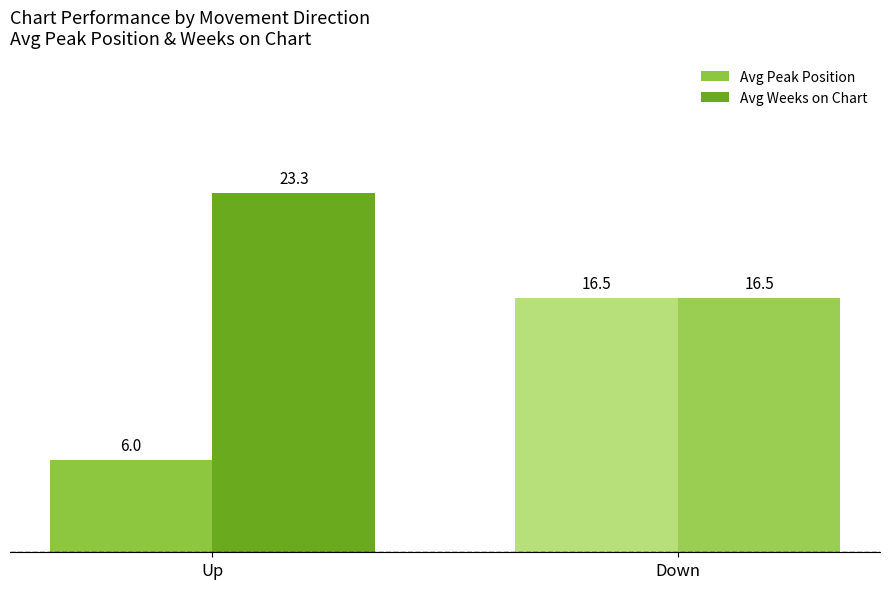

How many values in the Avg Peak Position series are below 16?

1